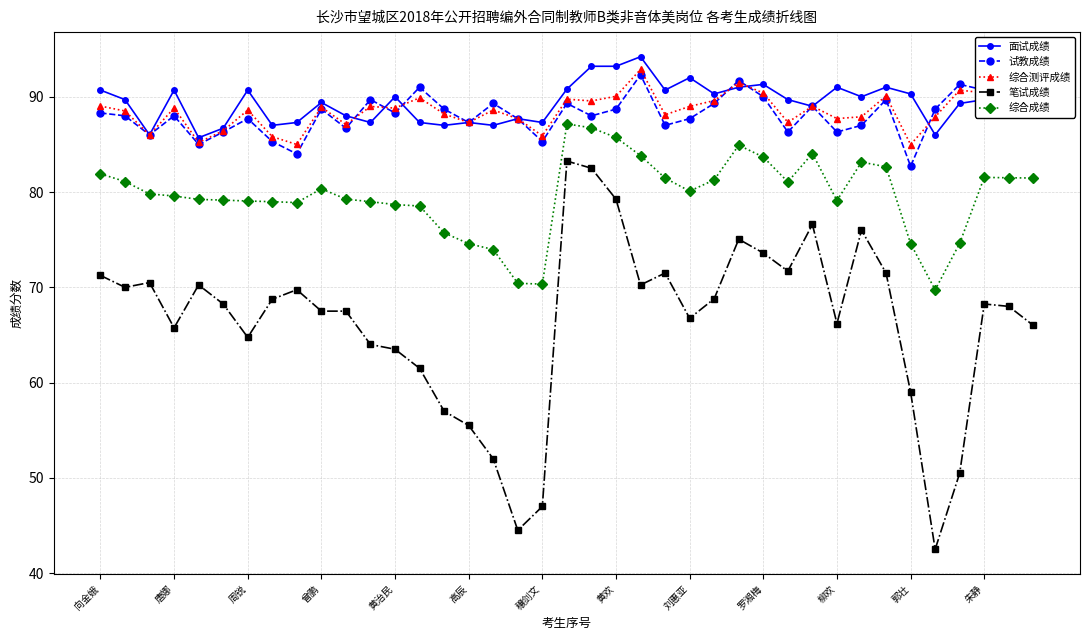

Which series has the largest range (max minus min)?

笔试成绩